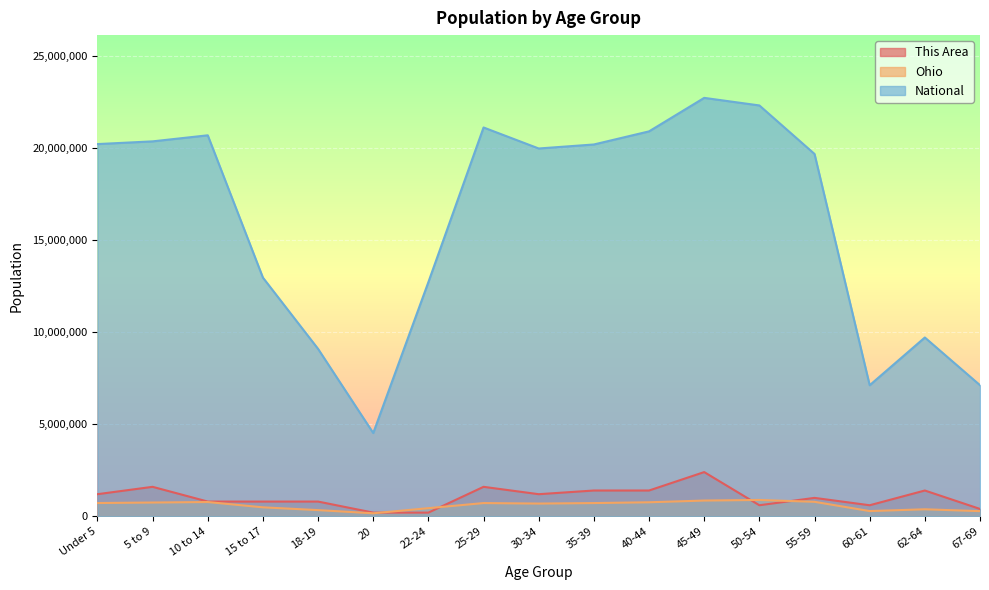

What is the difference between the highest and lowest values at 60-61?

6829324